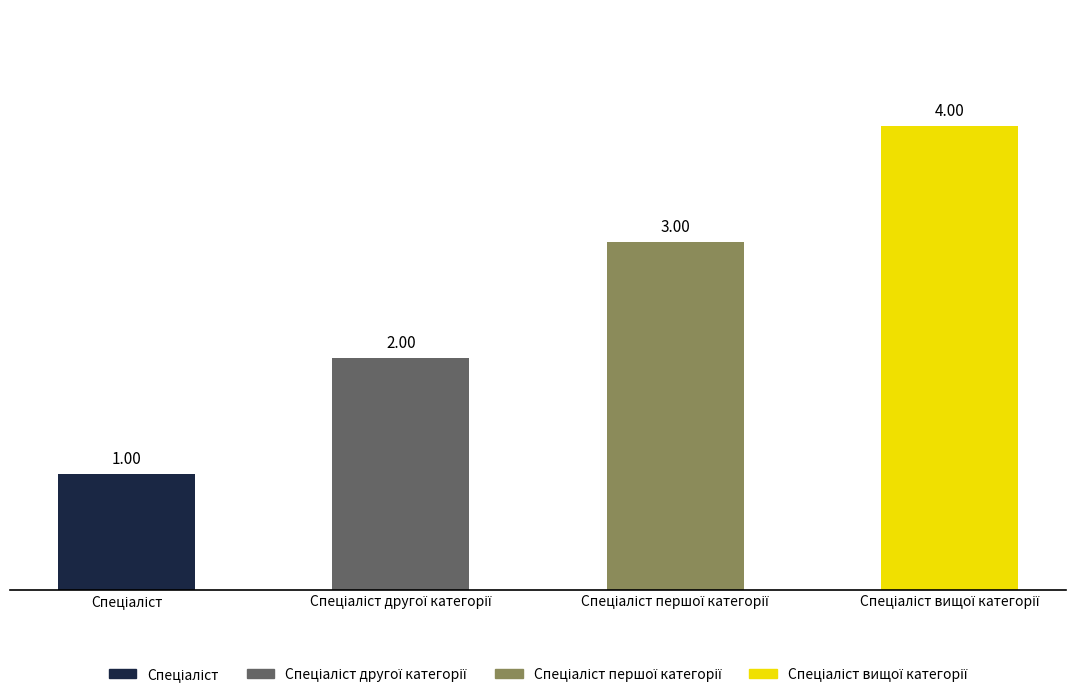

What is the sum of all values?

10